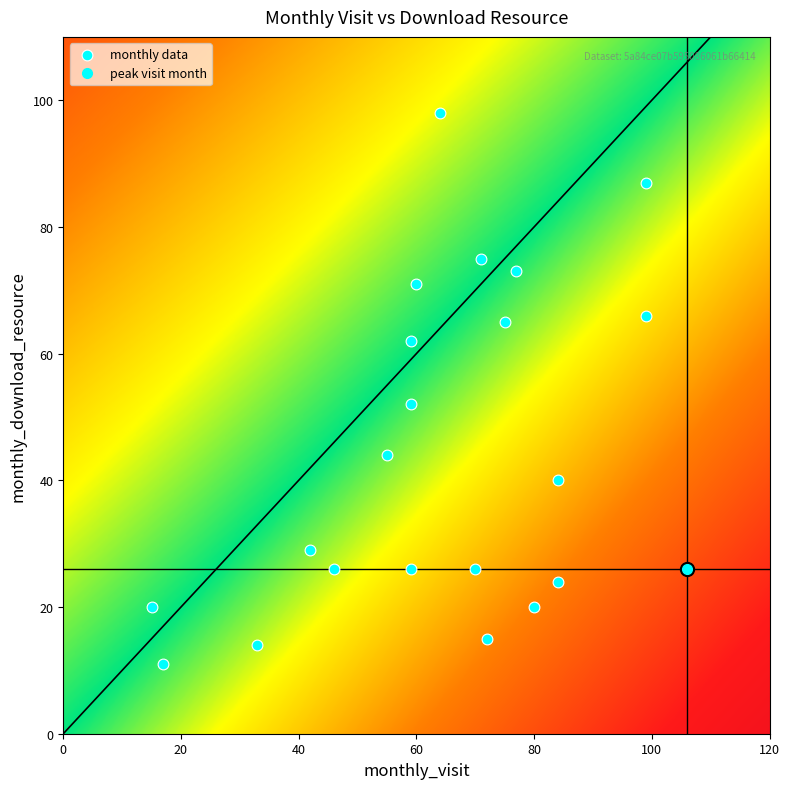

What is the sum of the 2023-10 values at monthly_visit and monthly_download_resource?

131